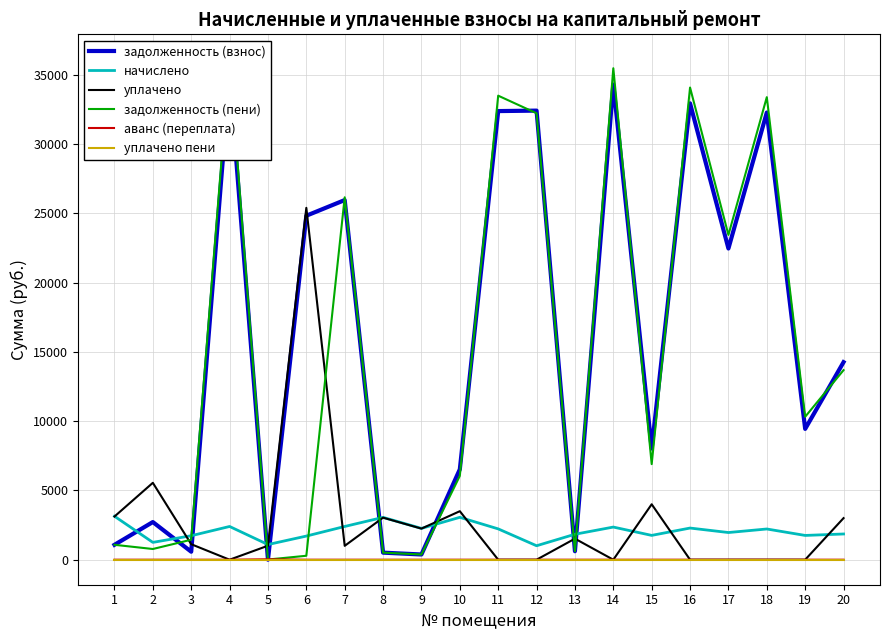

After their last crossing, which series has the higher values: задолженность (пени) or начислено?

задолженность (пени)